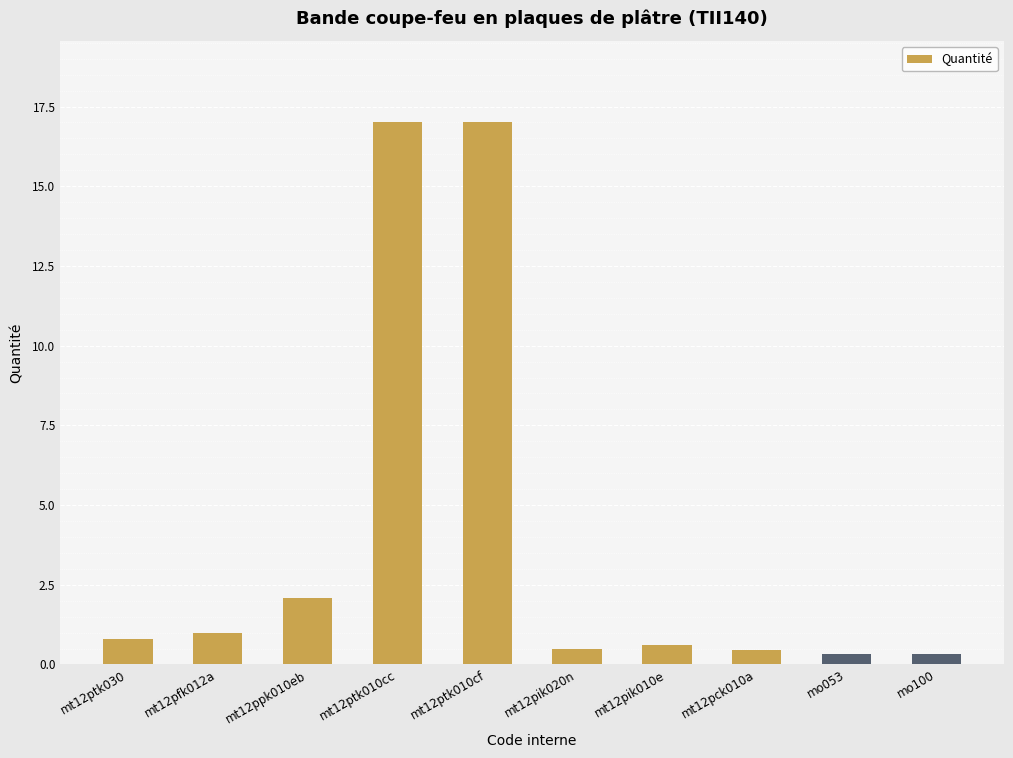

What is the label of the 6th bar from the right?

mt12ptk010cf